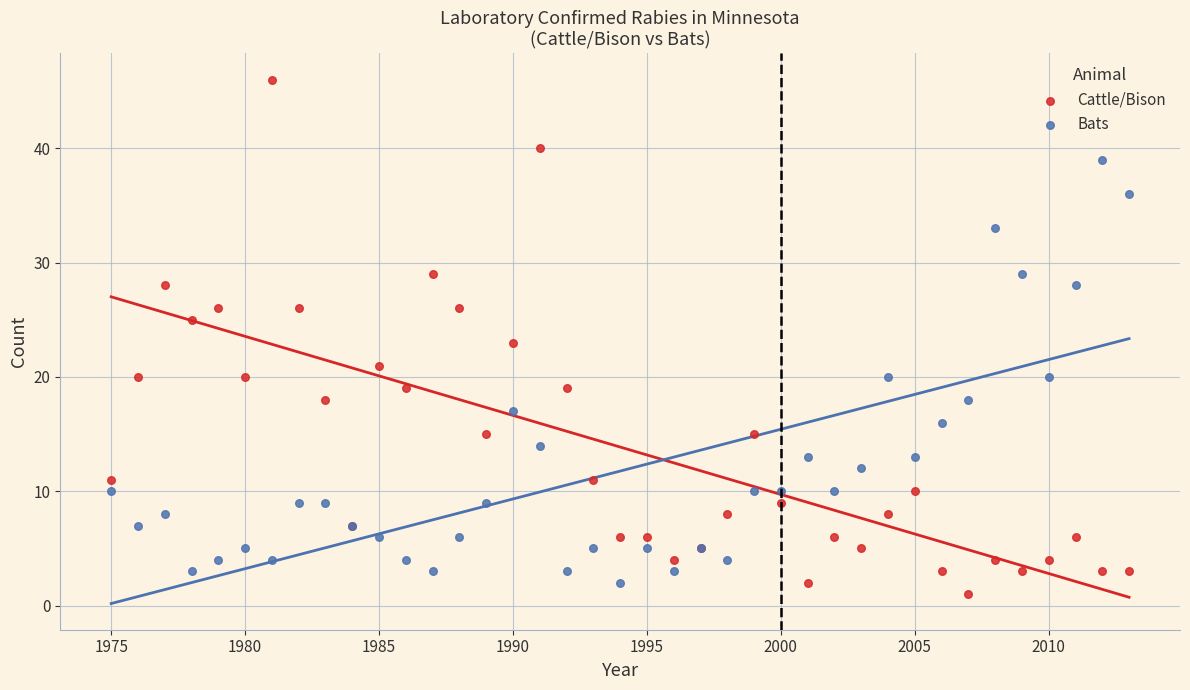

Which series reaches the maximum Y coordinate?

Cattle/Bison